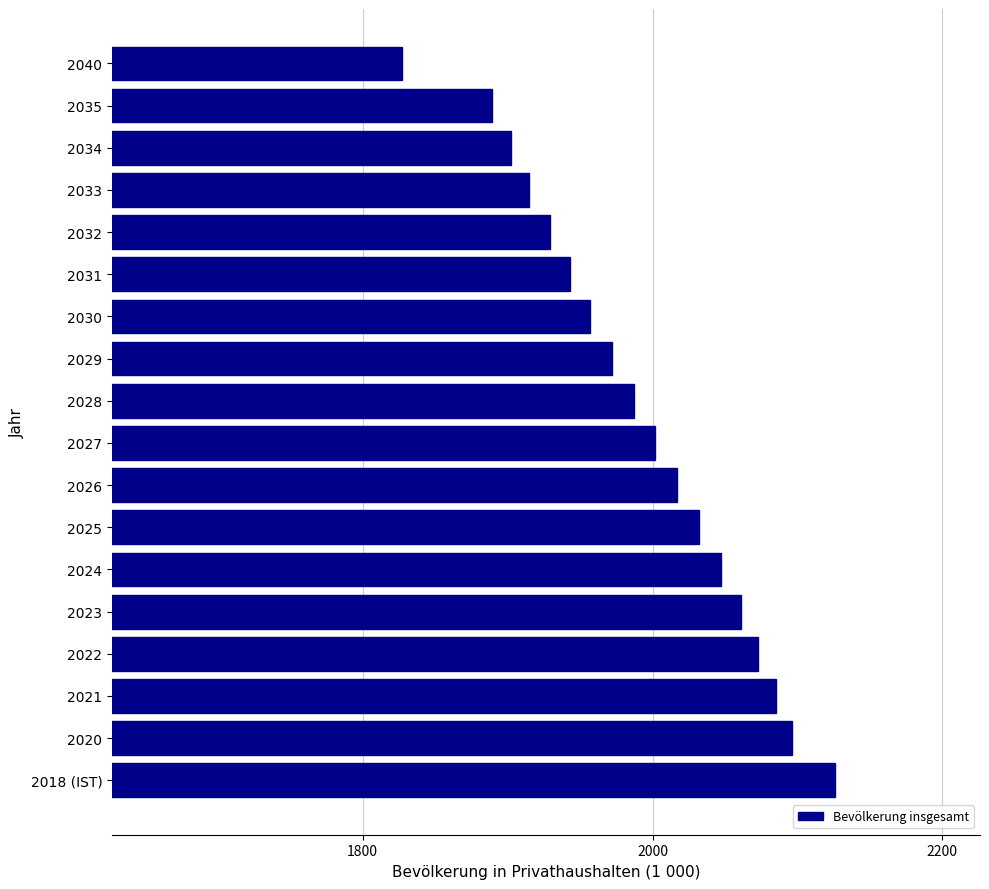

Is it true that the value at 2020 is 2096?

True